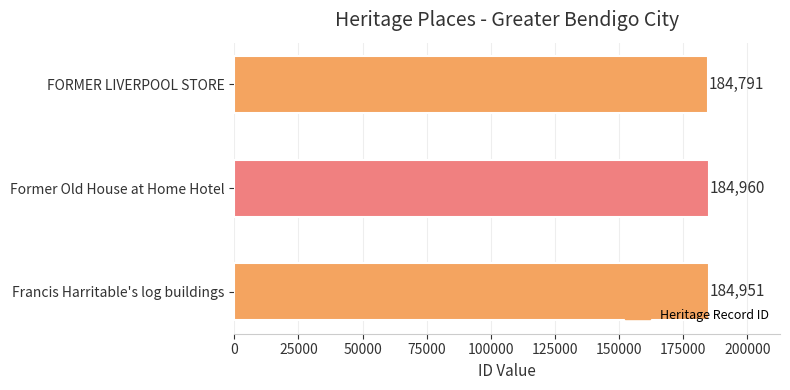

How many bars are there in total?

3